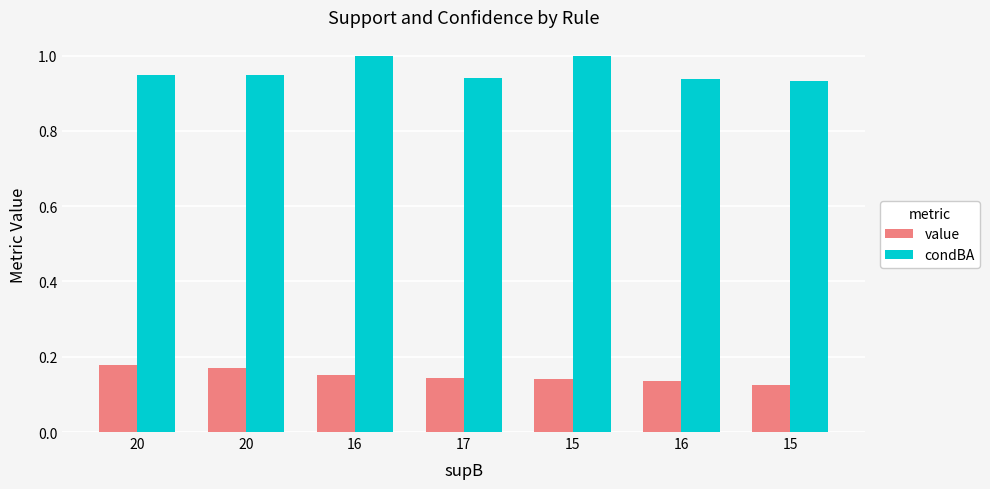

How many value values are between 0 and 1?

7